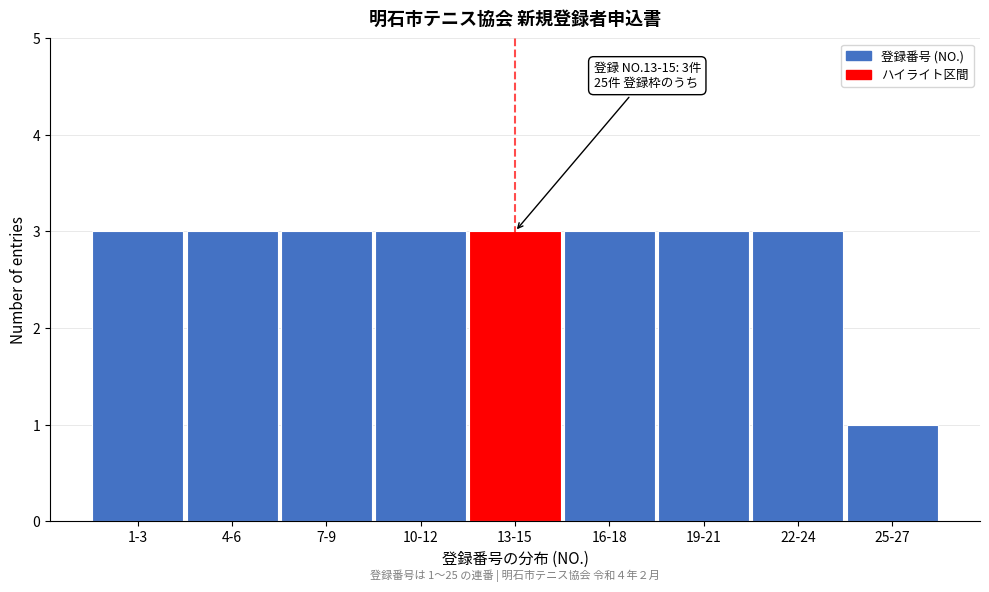

Reading left to right, extract all data points from this chart.

3	3	3	3	3	3	3	3	1